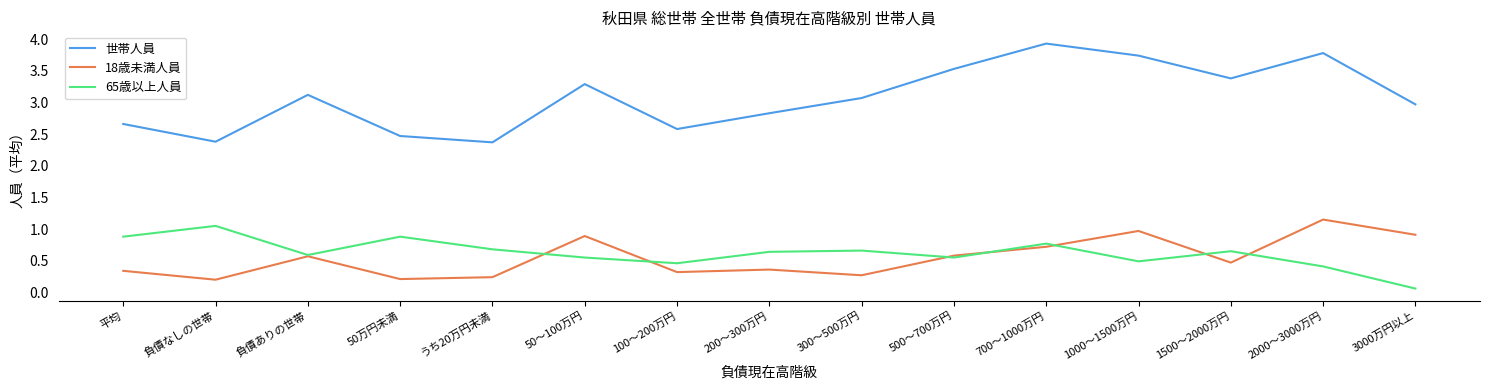

At which label does 世帯人員 first exceed 3?

負債ありの世帯